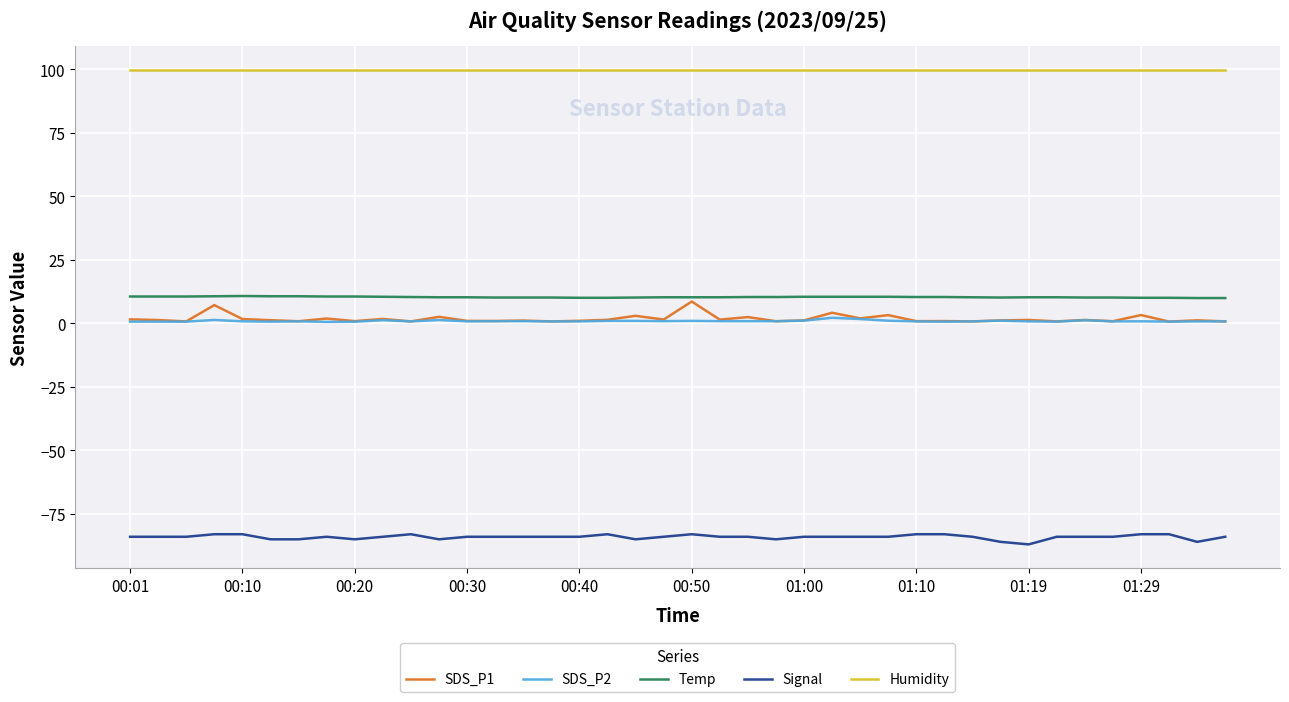

How many series are shown in this chart?

5